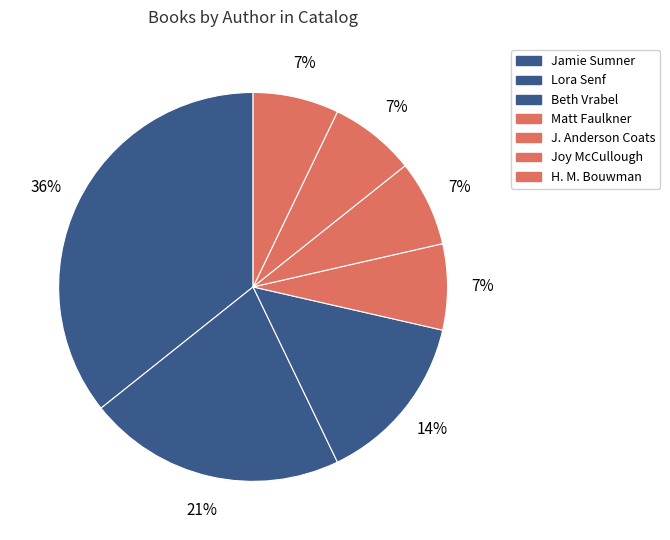

How many slices are in this pie chart?

7